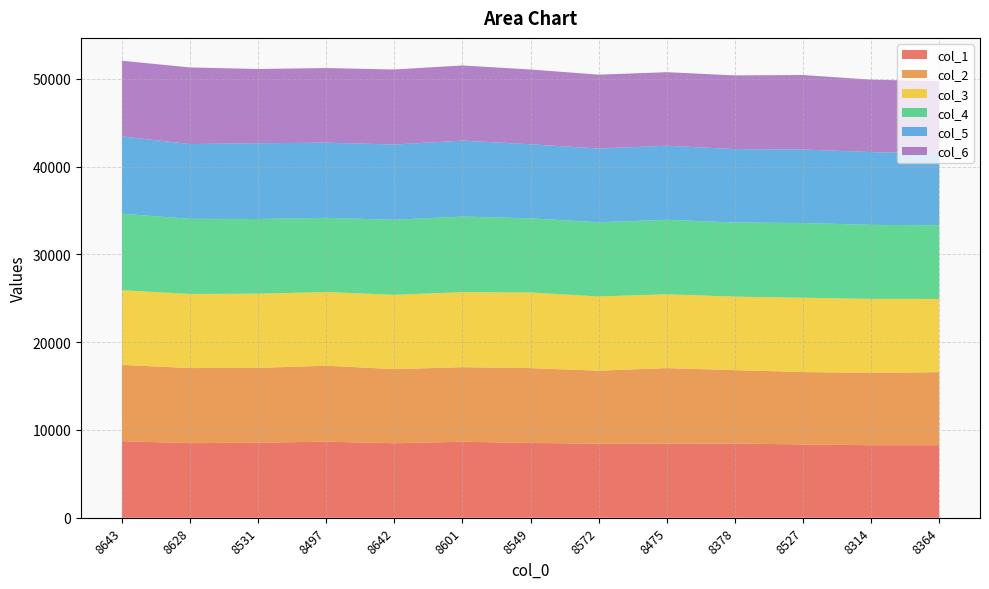

Reading right to left, list all the values displayed in this chart.

col_1: 8268	8267	8354	8456	8447	8438	8526	8659	8489	8668	8554	8503	8726
col_2: 8320	8241	8247	8364	8604	8319	8524	8497	8448	8659	8522	8553	8691
col_3: 8343	8431	8470	8372	8409	8458	8618	8550	8464	8390	8452	8446	8511
col_4: 8404	8432	8515	8450	8495	8458	8445	8615	8557	8454	8516	8559	8713
col_5: 8113	8300	8379	8368	8439	8401	8446	8657	8568	8572	8634	8522	8814
col_6: 8295	8252	8486	8395	8380	8418	8520	8562	8554	8502	8458	8731	8622